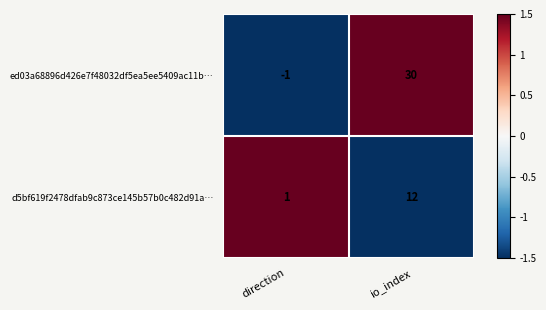

At direction, list the series in order from largest to smallest.

d5bf619f2478dfab9c873ce145b57b0c482d91a…, ed03a68896d426e7f48032df5ea5ee5409ac11b…